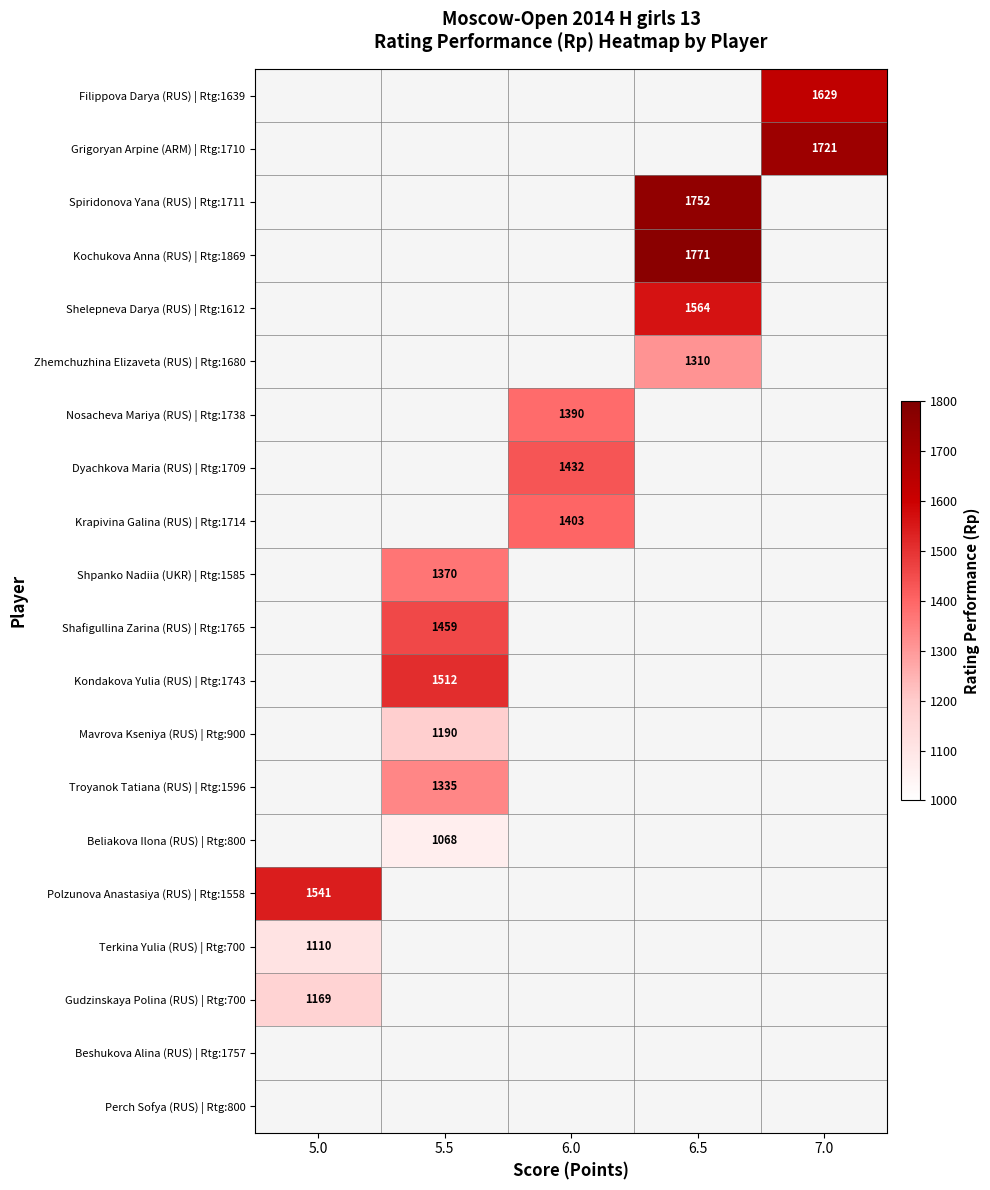

How many values in Shpanko Nadiia (UKR) | Rtg:1585 are above zero?

1